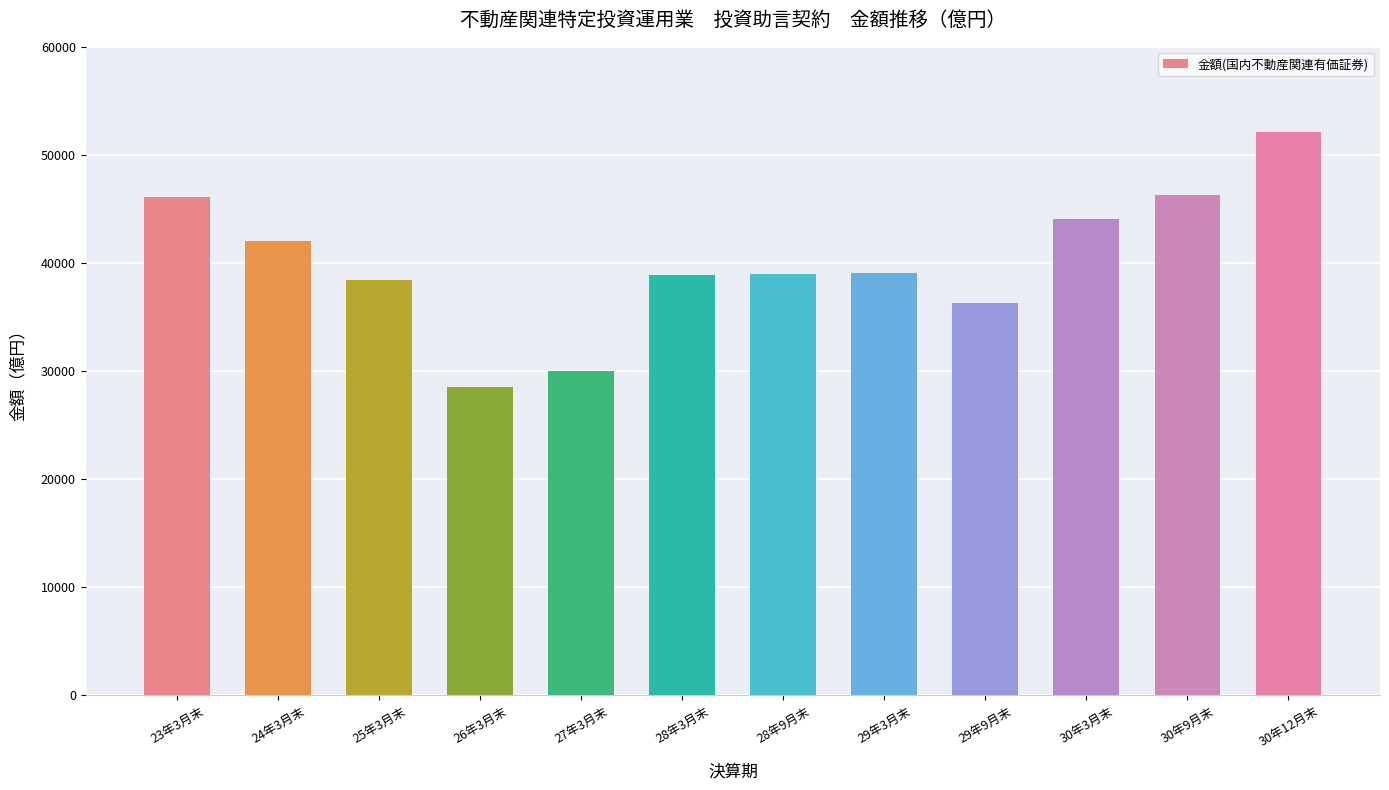

The value at 29年3月末 is 16592.7. True or false?

False